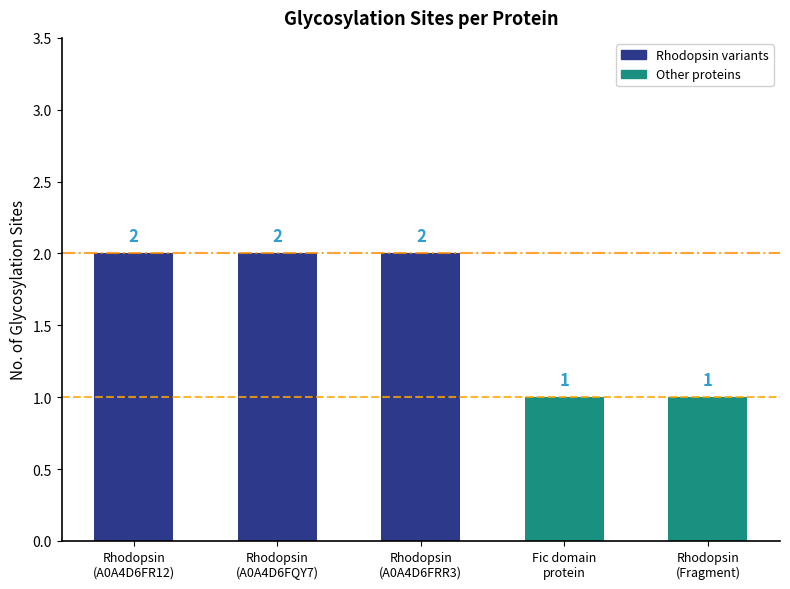

What is the maximum value shown in the chart?

2